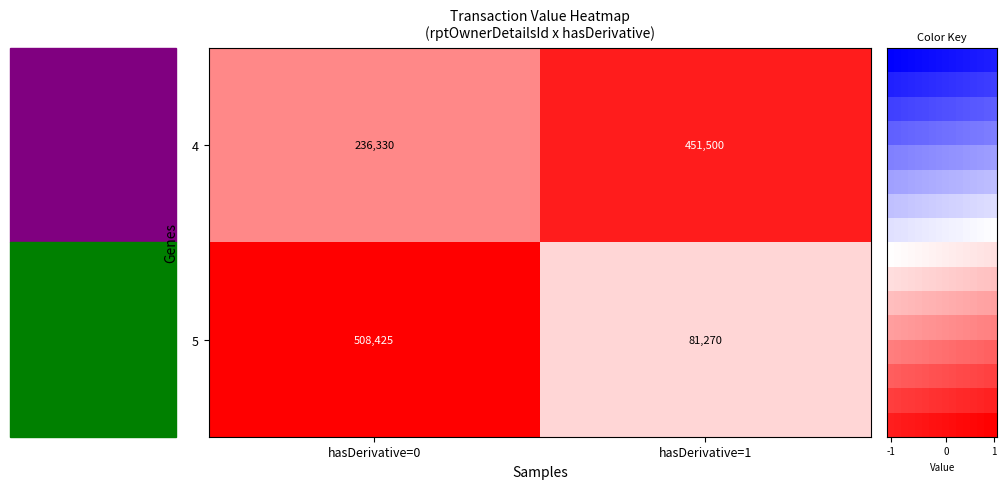

Read the 4 value at hasDerivative=1.

451500